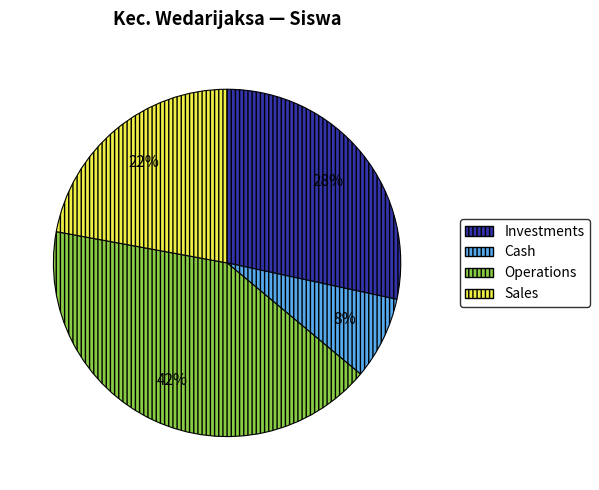

Is there any slice that represents more than half of the pie?

No